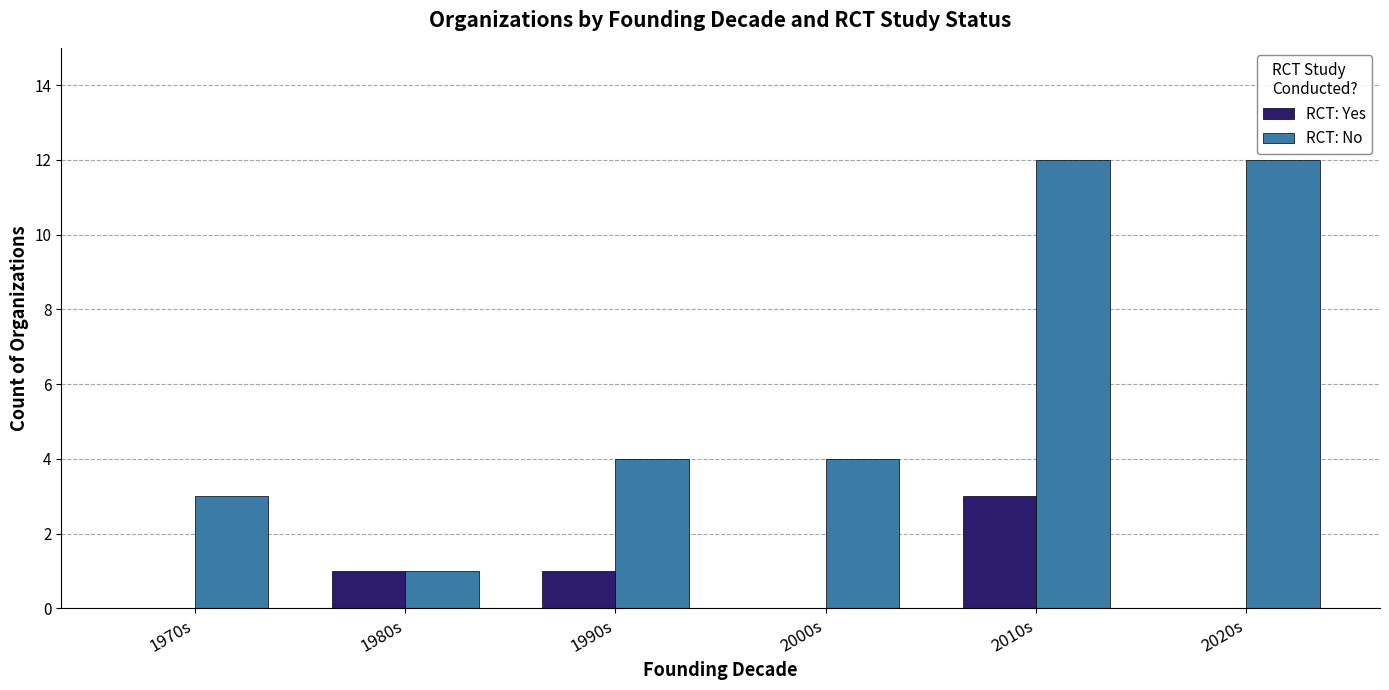

Which series changed the most between 1990s and 2010s?

RCT: No